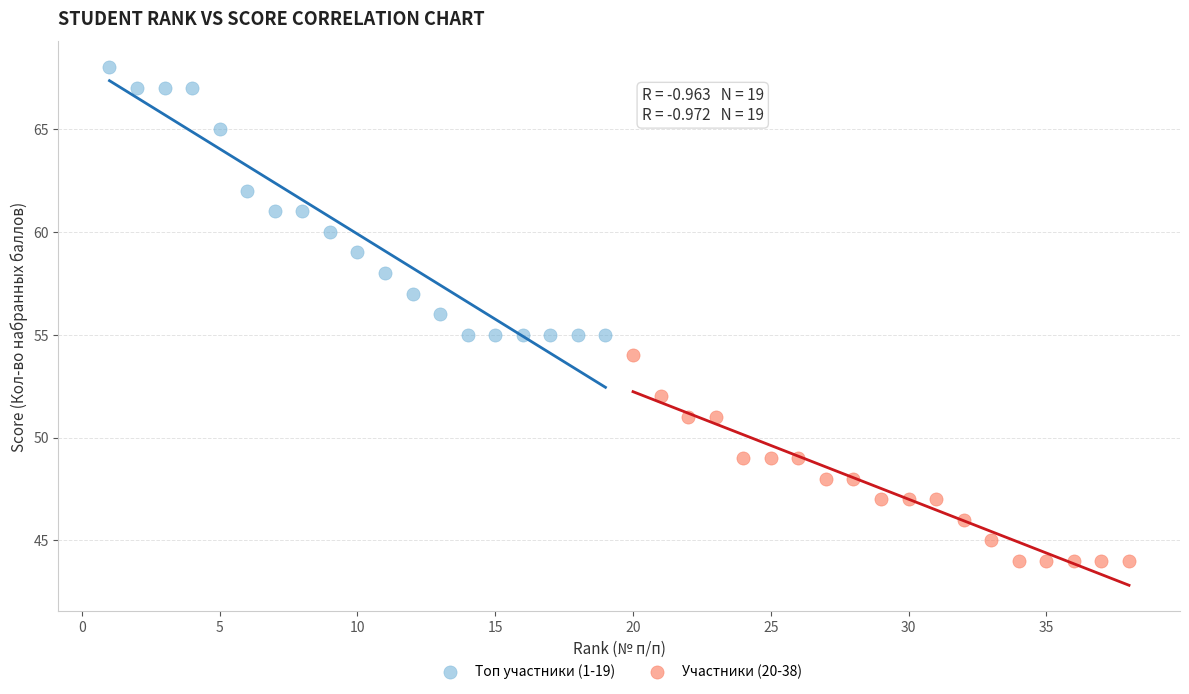

Which series reaches the minimum Y coordinate?

Участники (20-38)